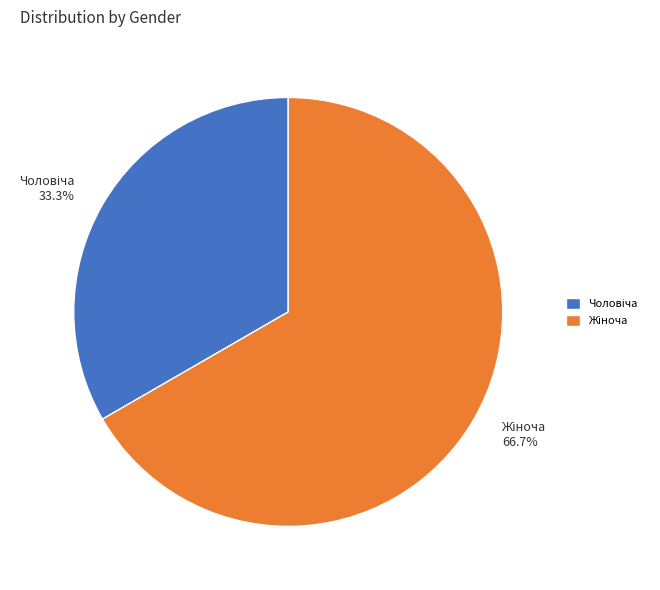

Is there any slice that represents more than half of the pie?

Yes